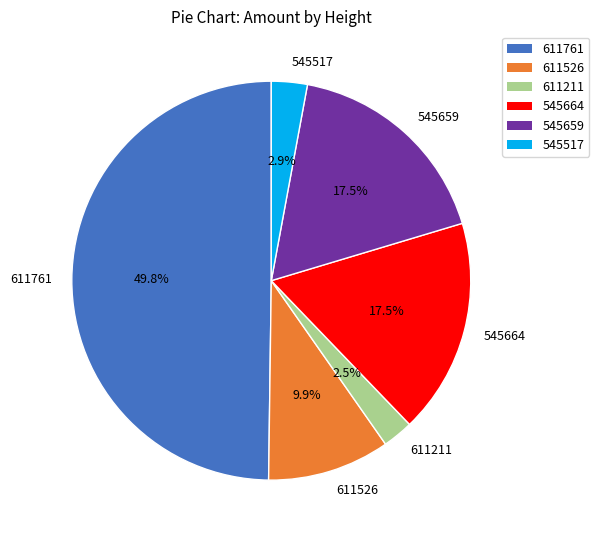

The 545517 slice represents 14% of the pie. True or false?

False